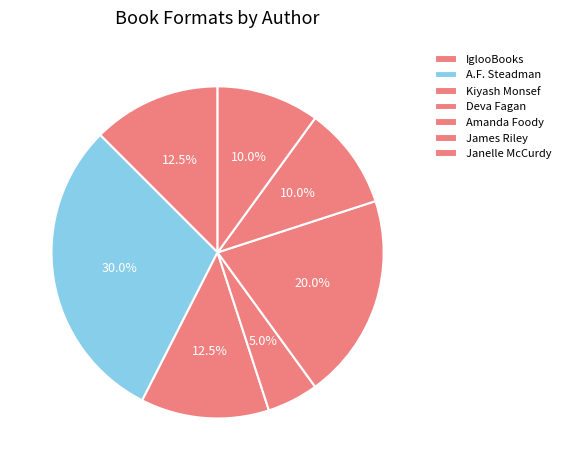

Approximately how many times larger is the value at IglooBooks compared to Deva Fagan?

2.5